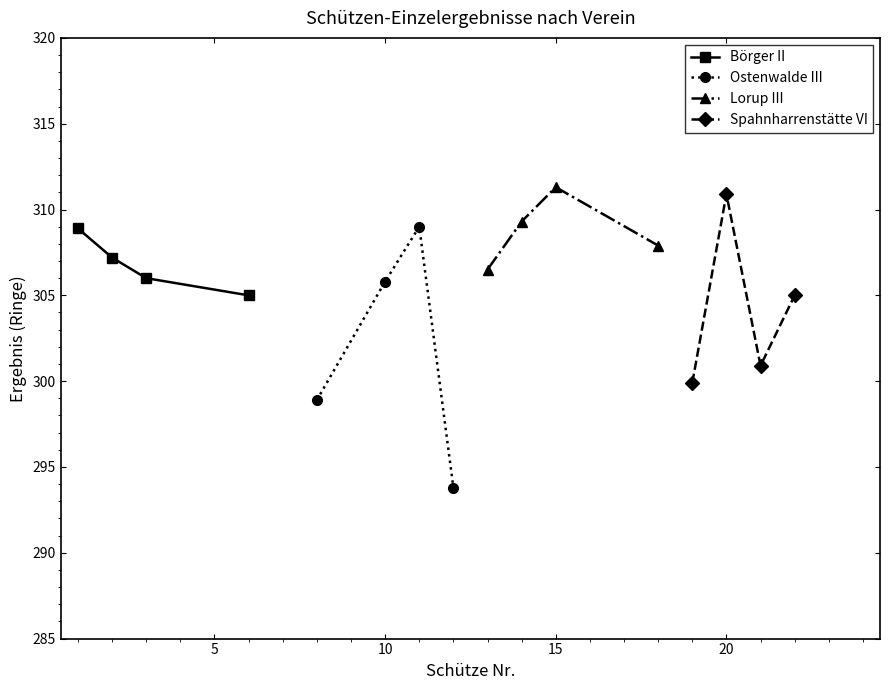

True or false: Ostenwalde III has more than 0 interior local peaks.

True